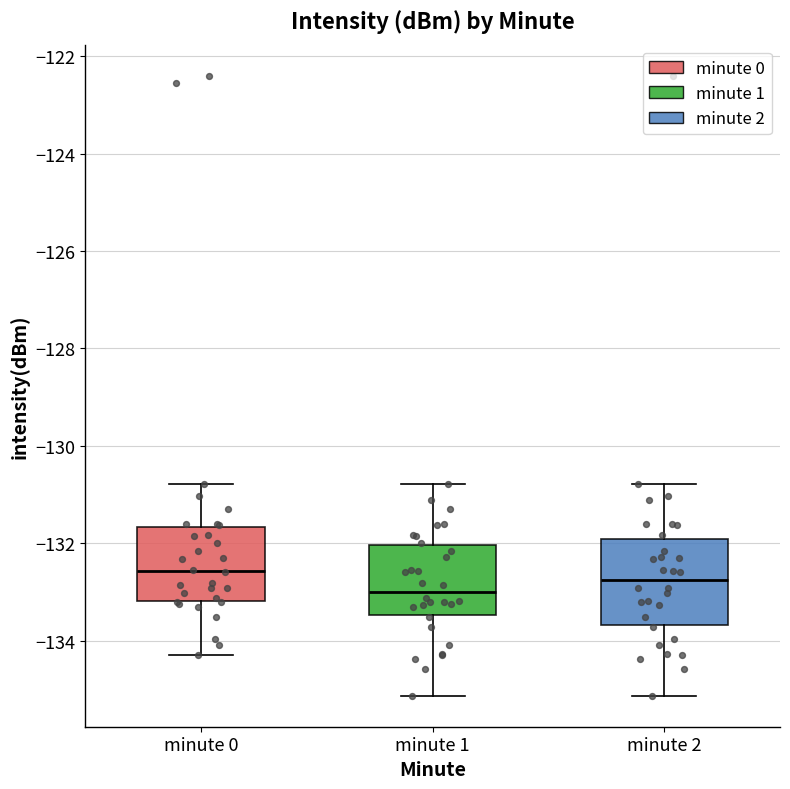

Reading left to right, transcribe this box plot: for each box, give where its median line is, the range the box spans, and where its two whiskers end, as read against the y-axis. The values are not printed on the chart, so give them approximately, as read against the axis.

minute 0: median -132.6, box -133.2 to -131.6, whiskers -134.2 to -130.8
minute 1: median -133.0, box -133.4 to -132.0, whiskers -135.2 to -130.8
minute 2: median -132.8, box -133.6 to -132.0, whiskers -135.2 to -130.8